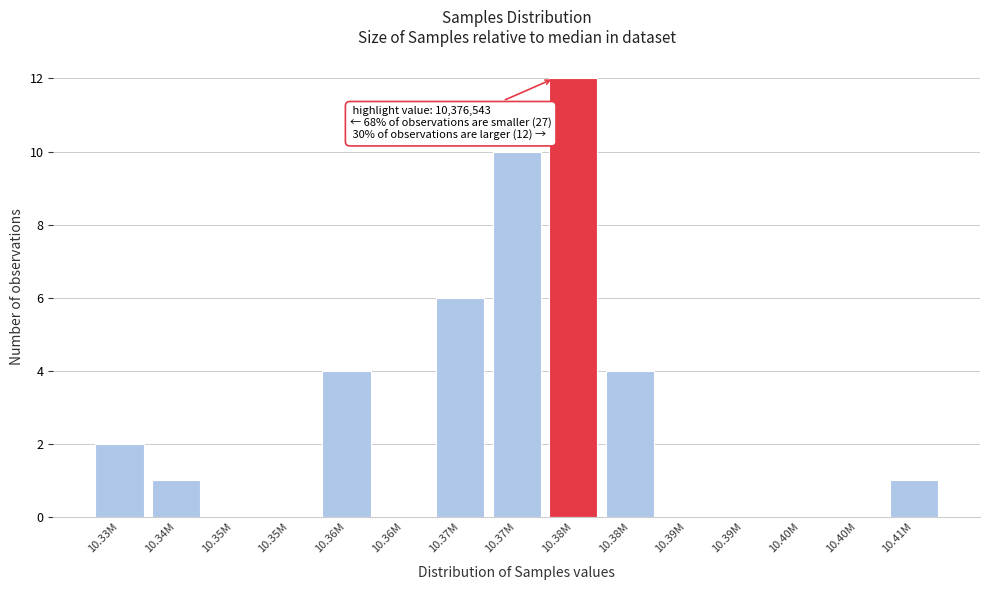

How many data points does each series have?

15